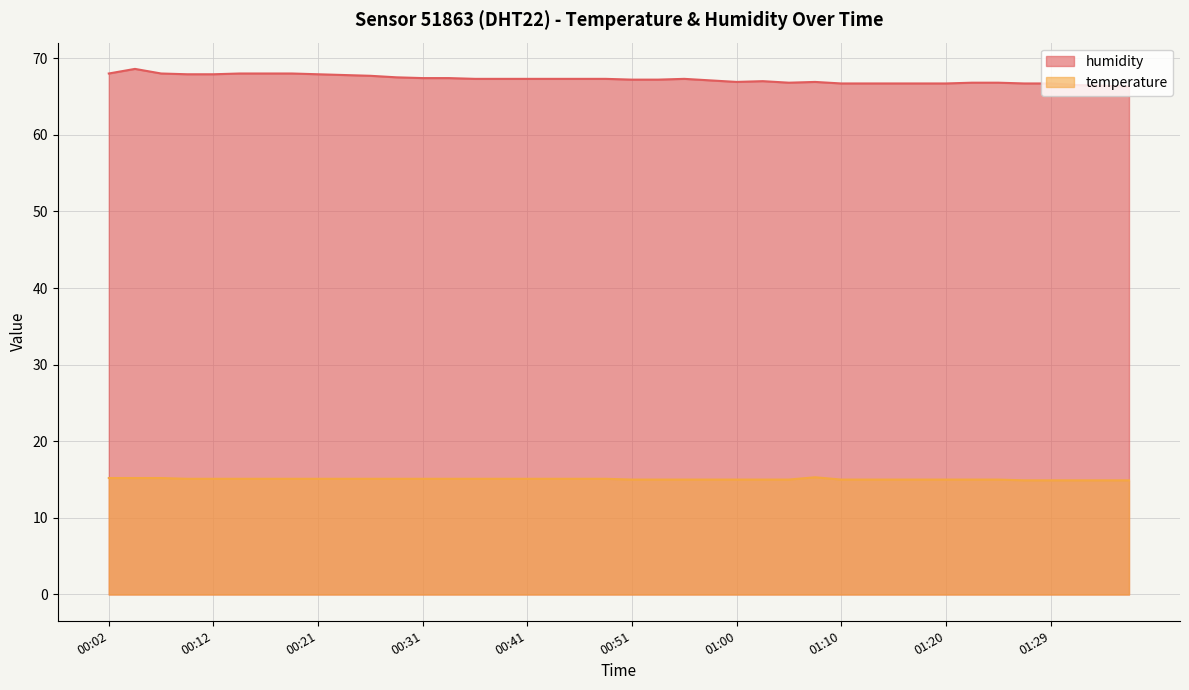

What is the value of the humidity point at the 39th from the left?

66.4